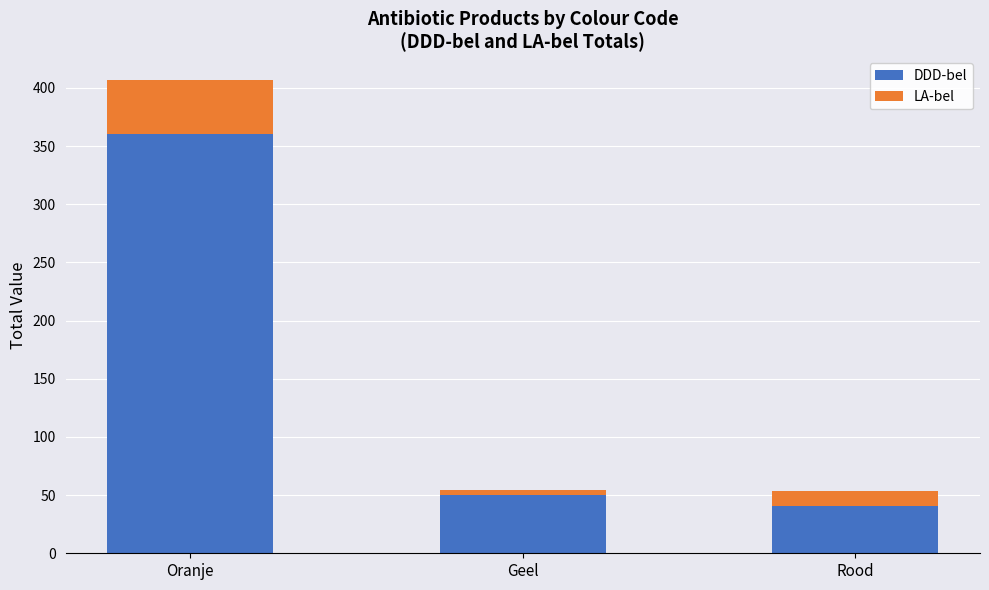

What value does the DDD-bel series have at Oranje?

360.8